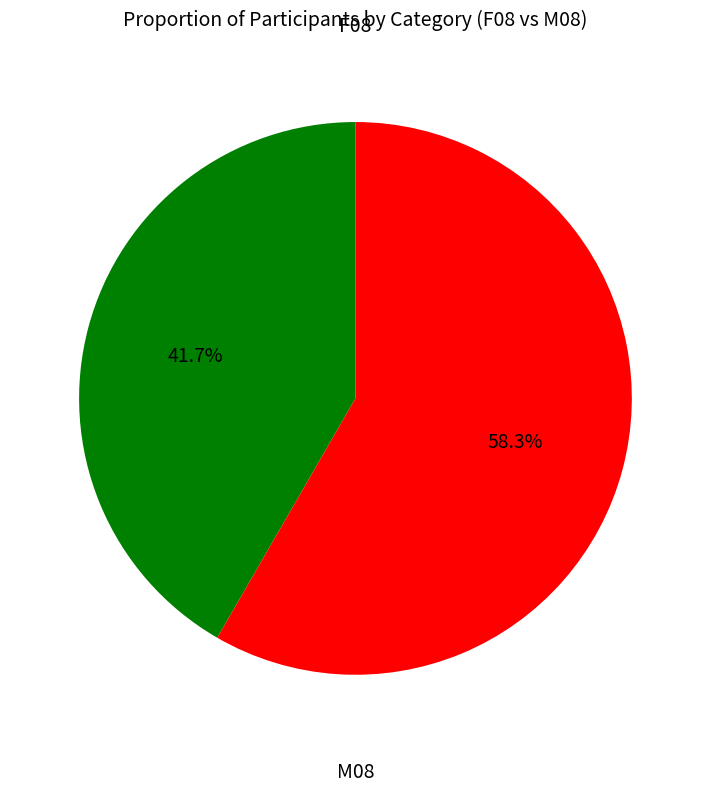

Rank the categories by value from lowest to highest.

F08, M08